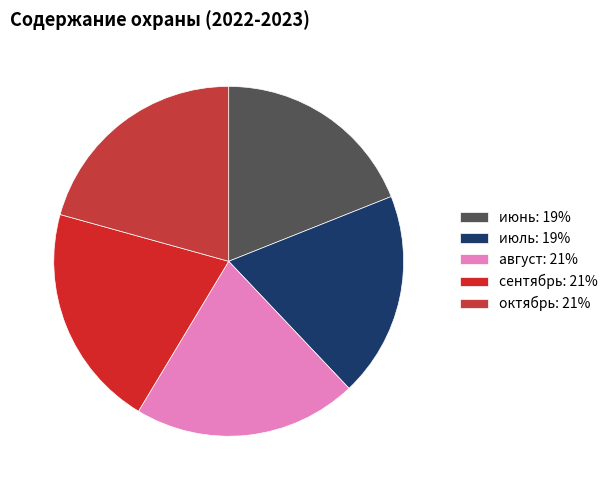

How many segments does this pie chart have?

5